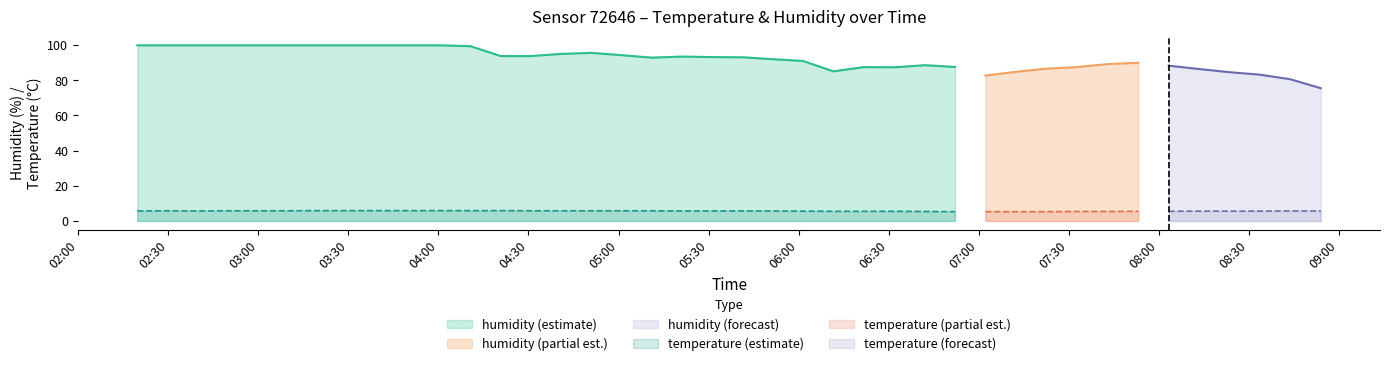

At which label does humidity first exceed 93?

2023-03-04T02:19:40